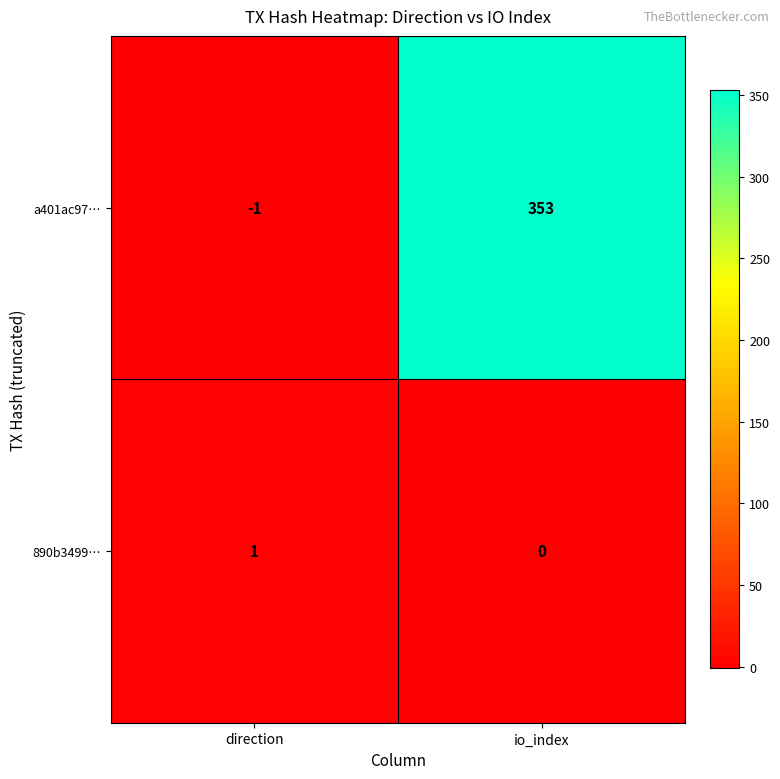

Reading left to right, extract all data points from this chart.

a401ac97…: direction=-1	io_index=353
890b3499…: direction=1	io_index=0